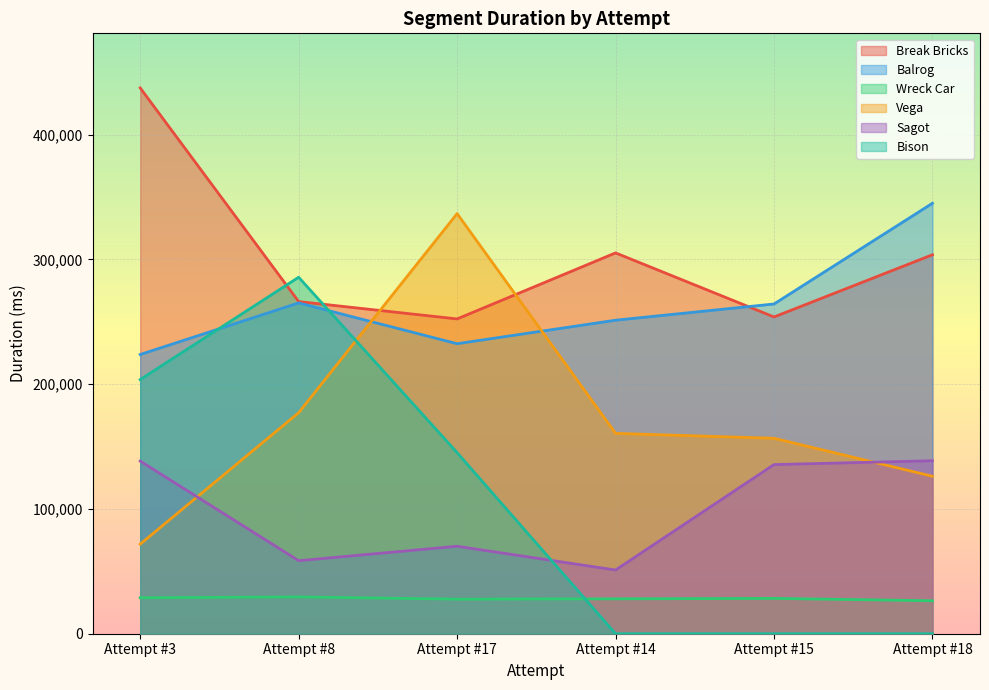

The value of Bison at Attempt #18 is 0. True or false?

True